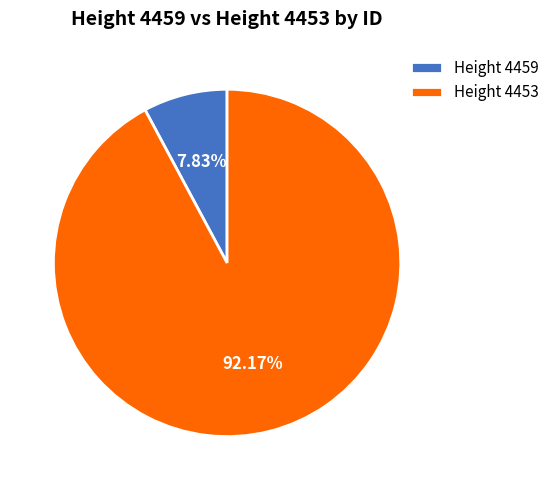

Count the number of slices in the pie.

2